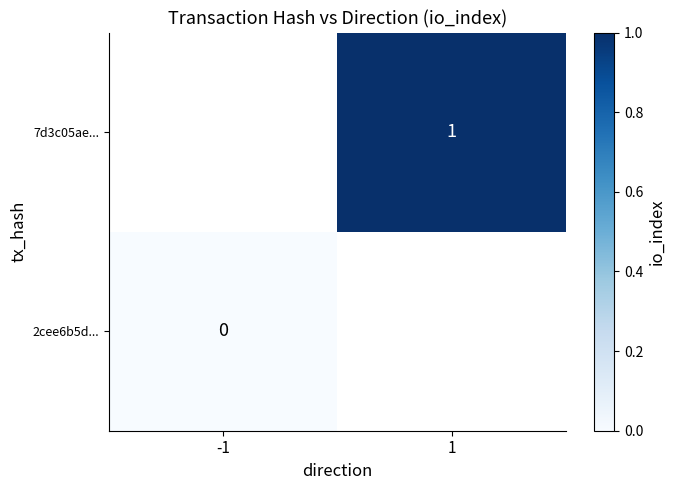

Is it true that 7d3c05ae... equals 0 at 1?

False